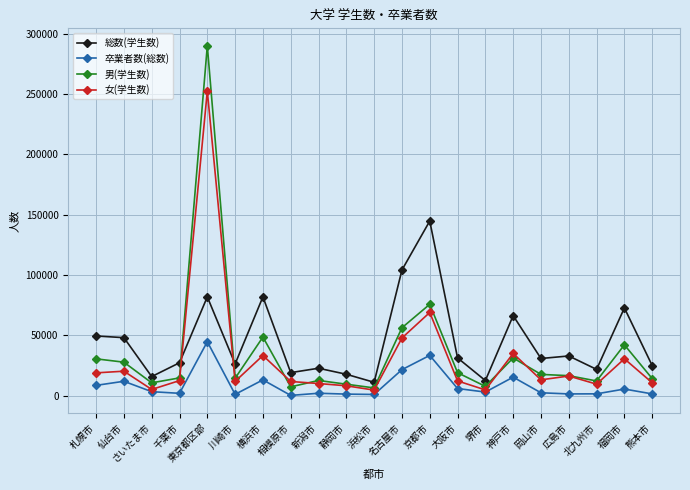

What is the difference between the second highest and second lowest values in the 女(学生数) series?

64177